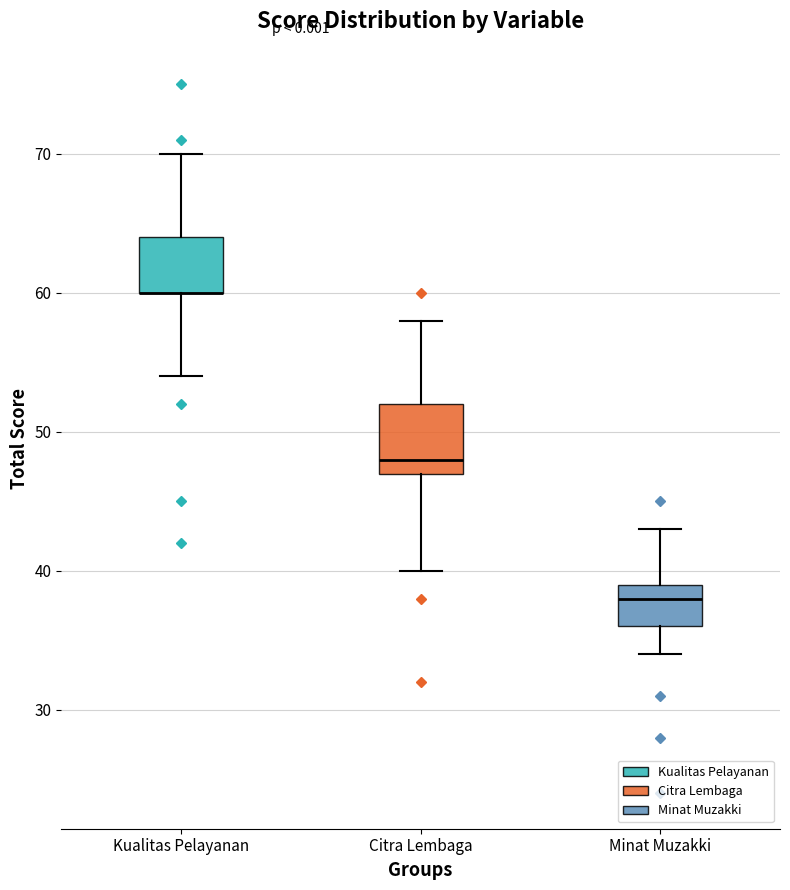

Reading left to right, read every box against the y-axis: the position of its median line, the range the box covers, and the ends of its whiskers. The values are not printed on the chart, so give them approximately, as read against the axis.

Kualitas Pelayanan: median 60 (drawn on the box's lower edge), box 60 to 64, whiskers 54 to 70
Citra Lembaga: median 48, box 47 to 52, whiskers 40 to 58
Minat Muzakki: median 38, box 36 to 39, whiskers 34 to 43